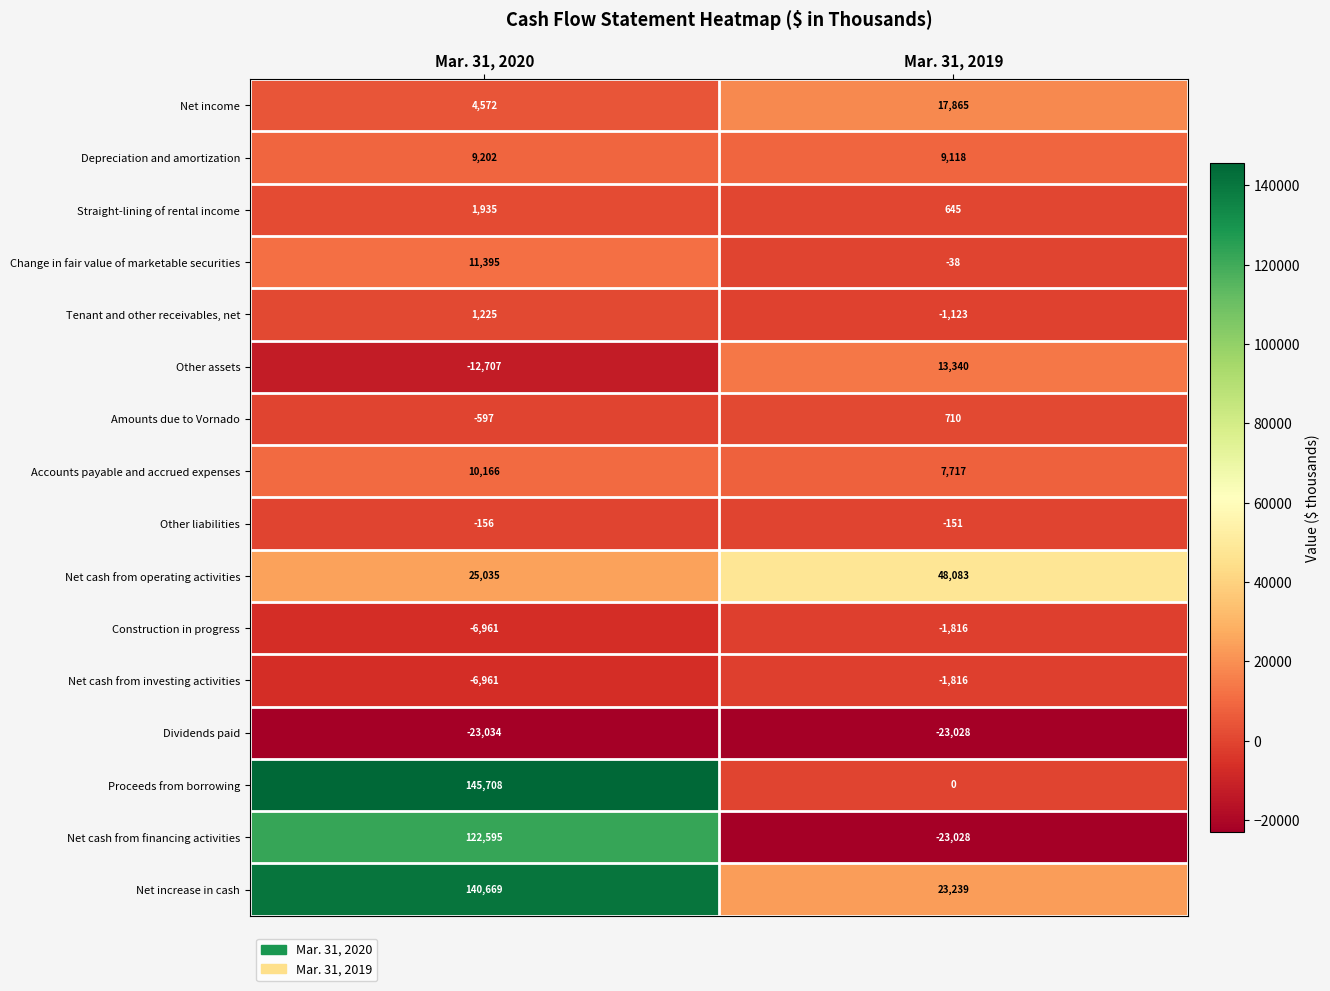

Between Mar. 31, 2020 and Mar. 31, 2019, which series saw the biggest shift?

Proceeds from borrowing